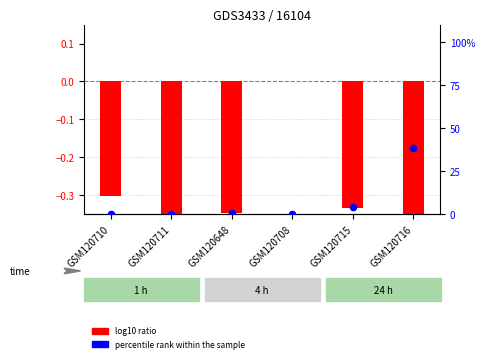

At how many categories does at least one series exceed 14?

1